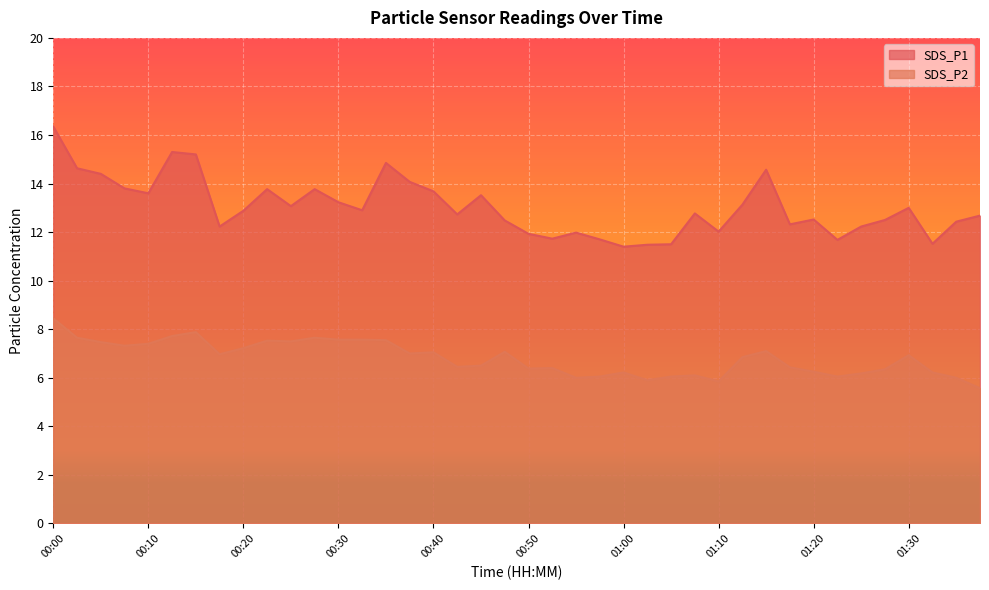

Rank the series by their average value, from highest to lowest.

SDS_P1, SDS_P2